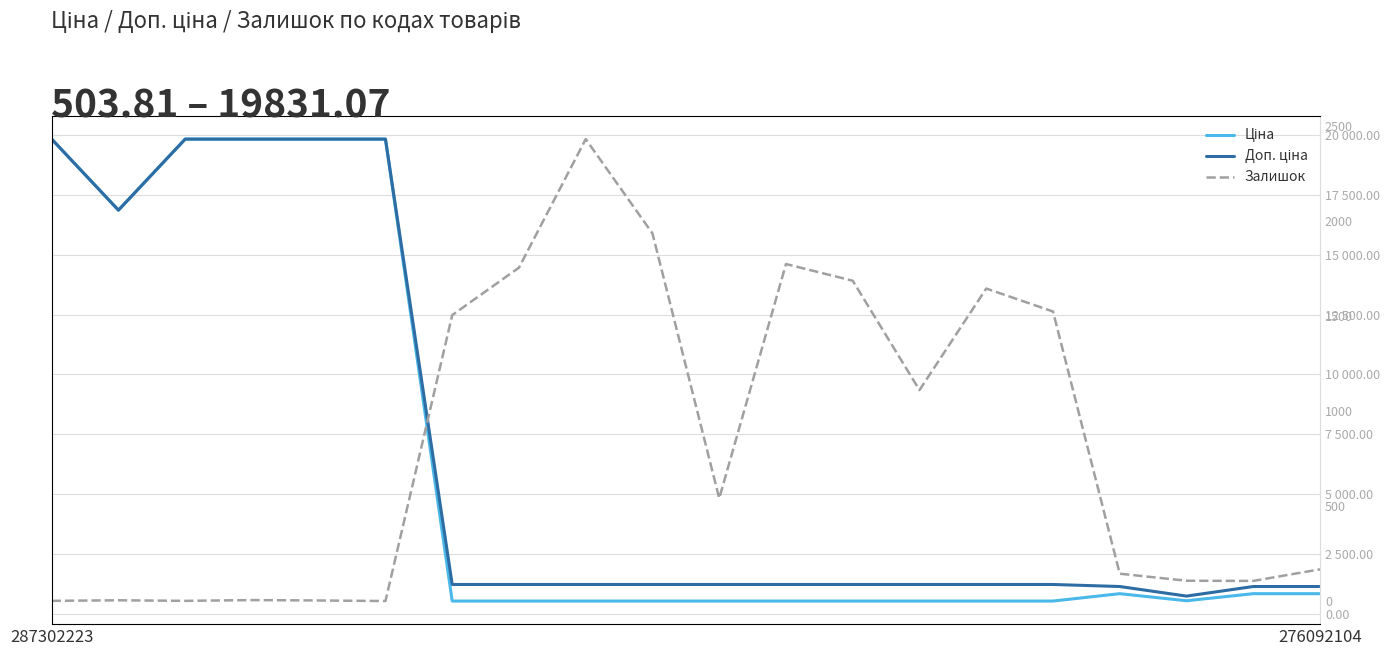

List the series in order of their peak value, highest first.

Ціна, Доп. ціна, Залишок